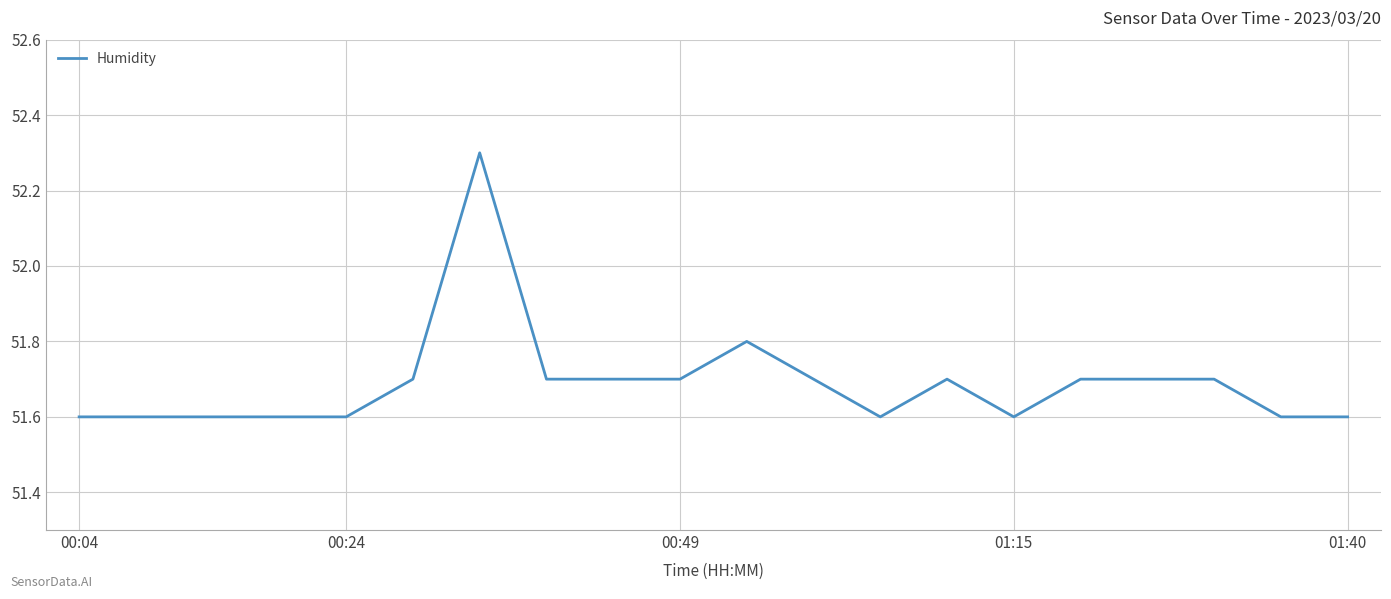

Reading right to left, extract all data points from this chart.

51.6	51.6	51.7	51.7	51.7	51.6	51.7	51.6	51.7	51.8	51.7	51.7	51.7	52.3	51.7	51.6	51.6	51.6	51.6	51.6